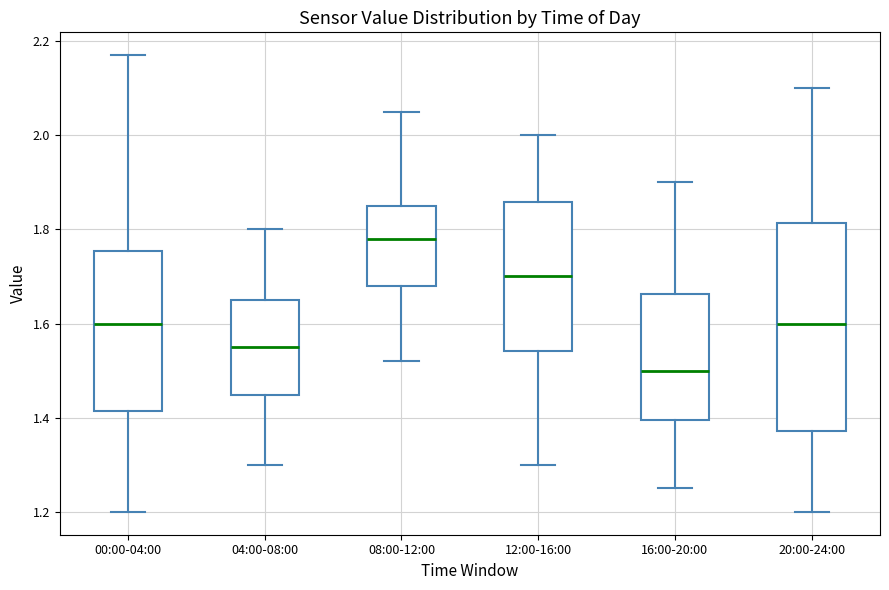

Which box has the lowest median line?

16:00-20:00